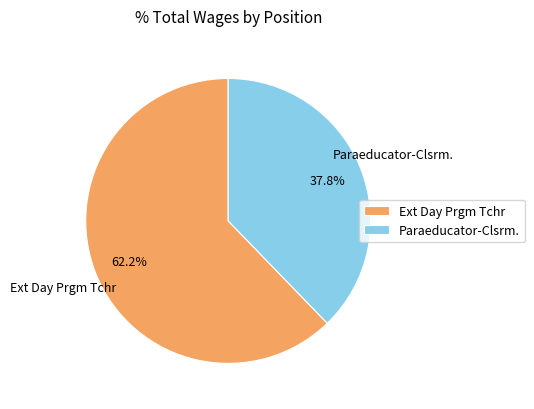

Which has a higher value, Paraeducator-Clsrm. or Ext Day Prgm Tchr?

Ext Day Prgm Tchr